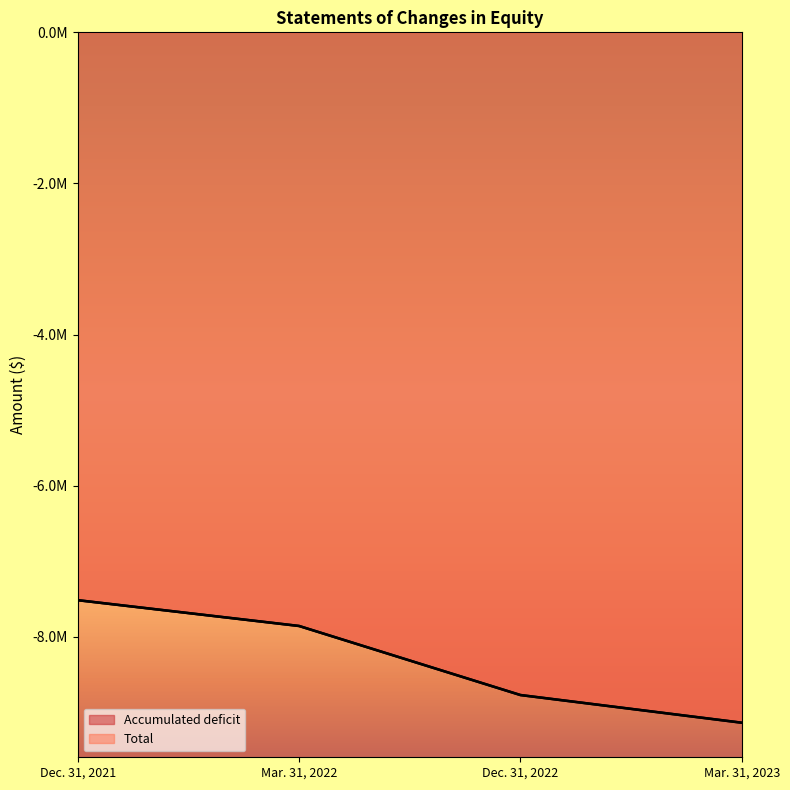

At which label does Accumulated deficit first exceed -7856323?

Dec. 31, 2021